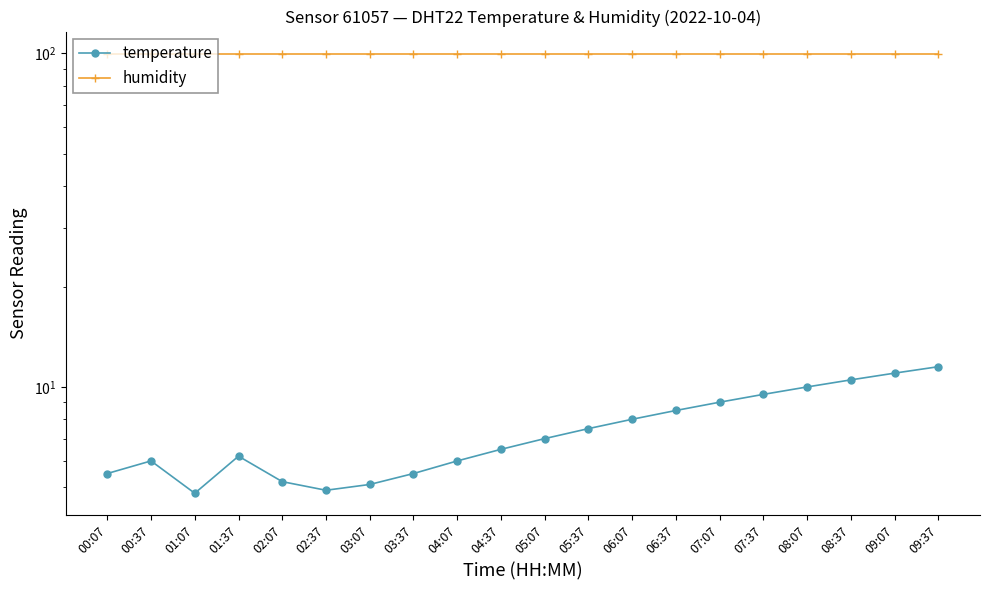

Which category has the lowest value in the temperature series?

01:07